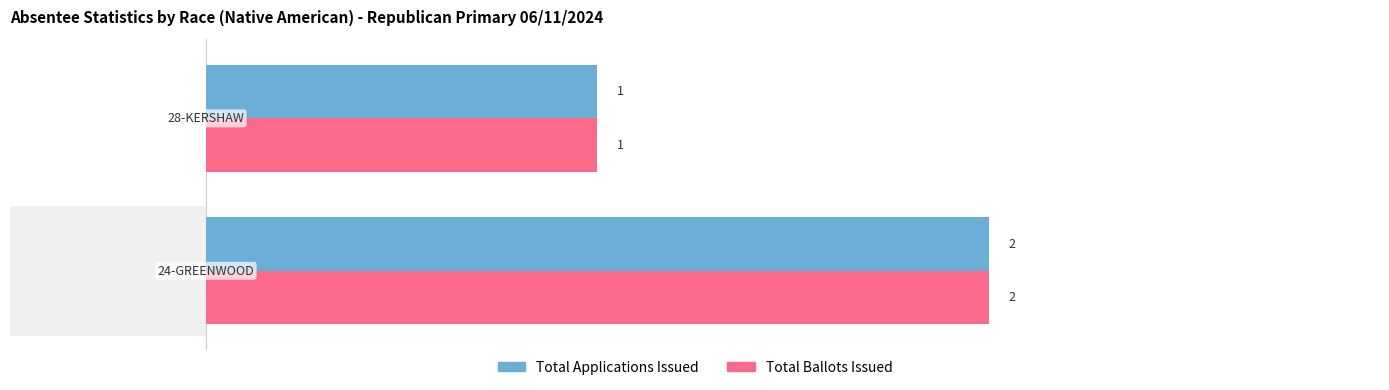

The Total Ballots Issued series shows 2 at 0. True or false?

True